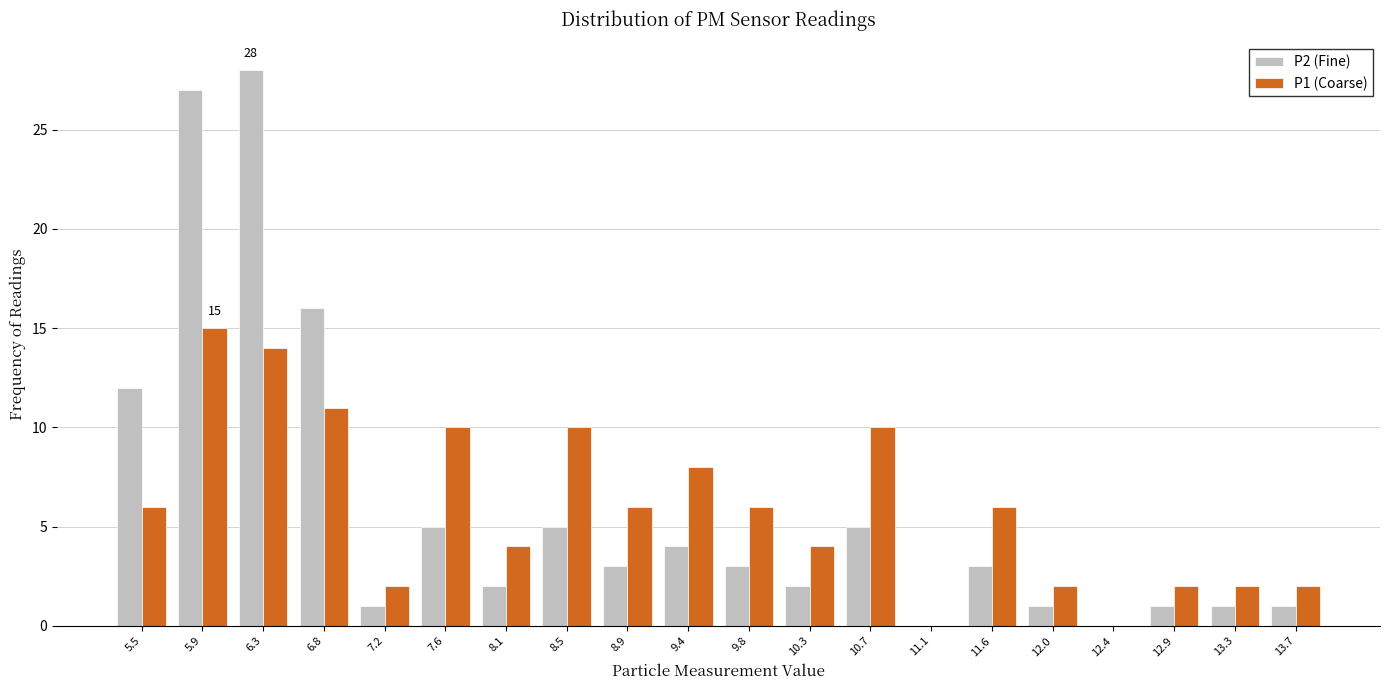

What is the greatest value displayed?

28